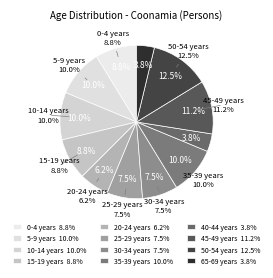

Is it true that 25-29 years is 8% of the pie?

True